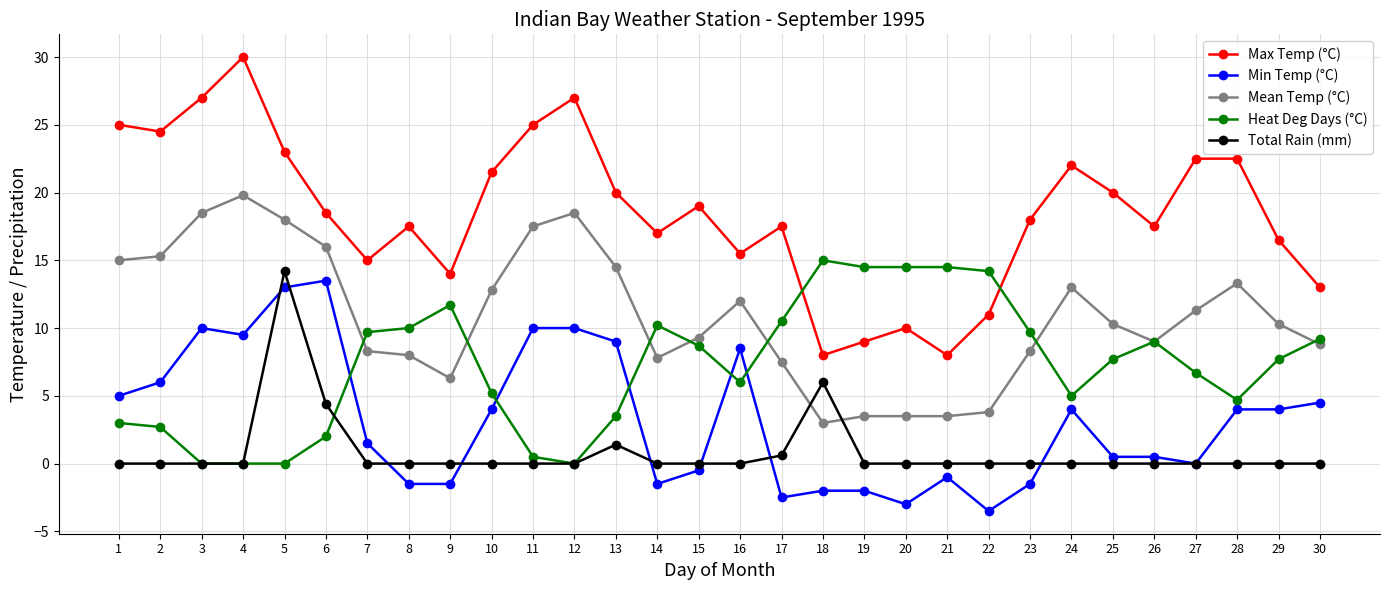

What is the difference between the maximum and minimum values in the Max Temp (°C) series?

22.0